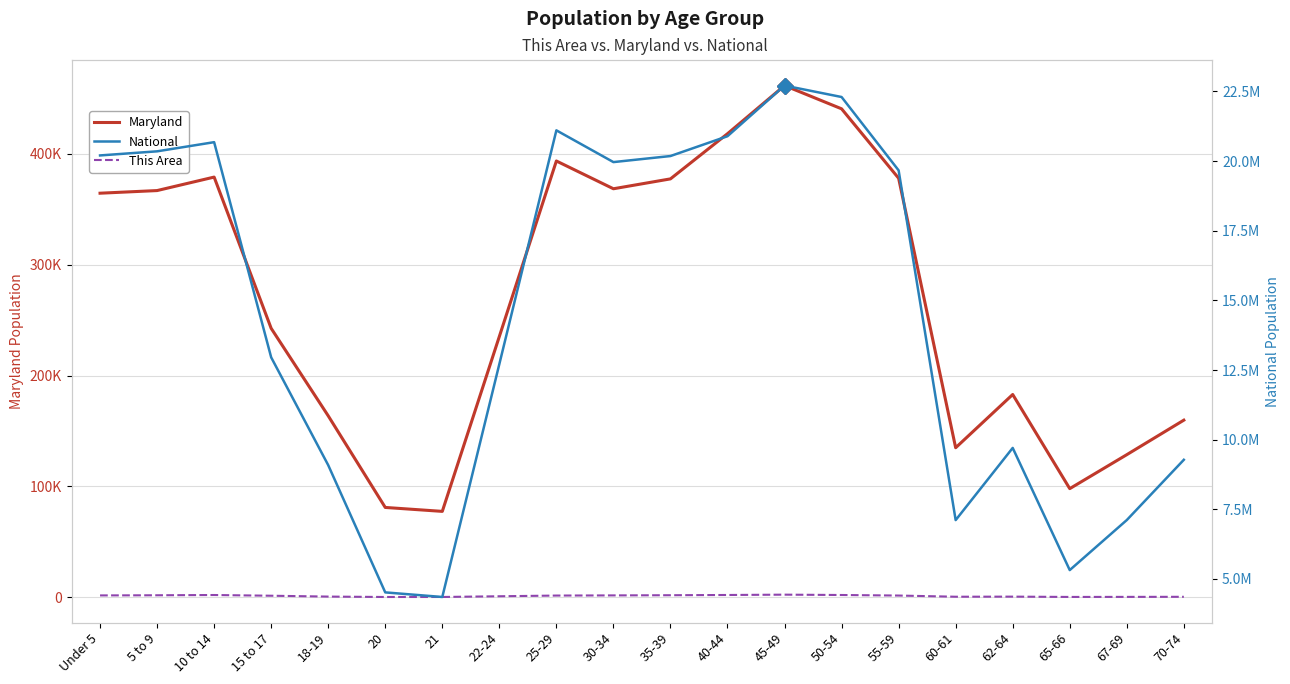

Which series changed the most between 21 and 70-74?

National